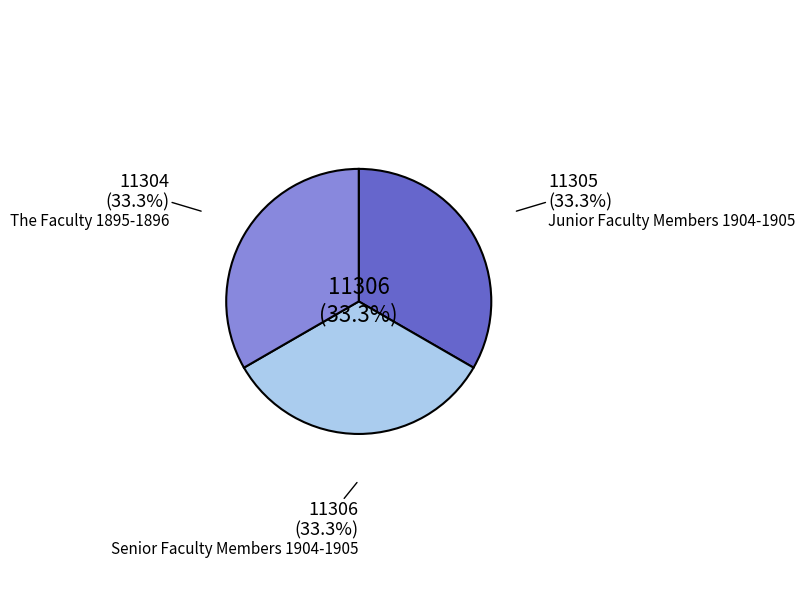

Is there any slice that represents more than half of the pie?

No